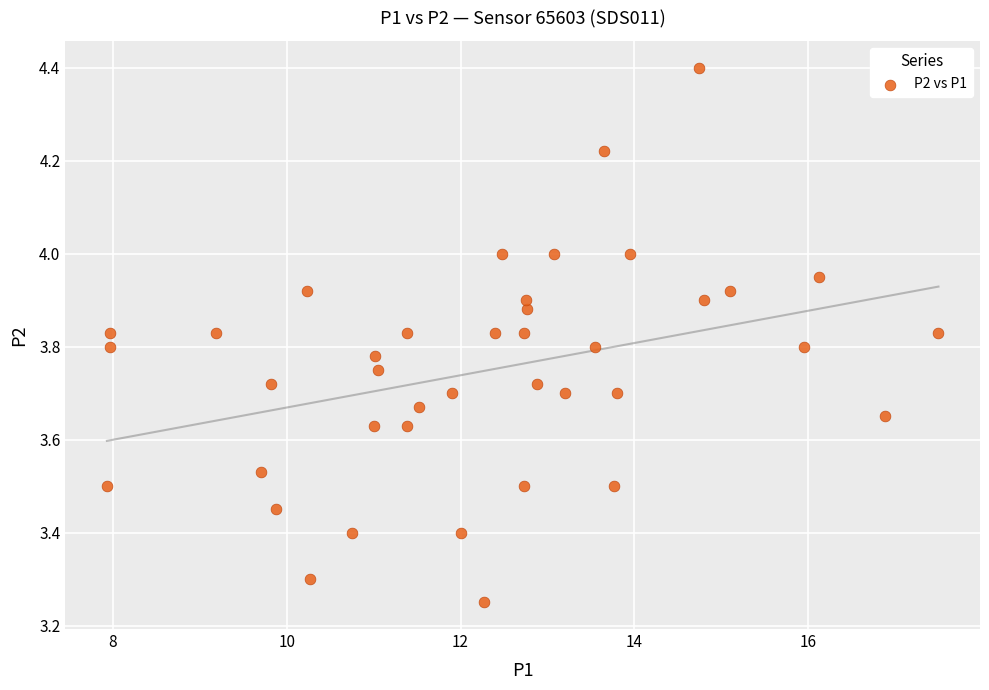

What is the range of X values (max minus min)?

9.6